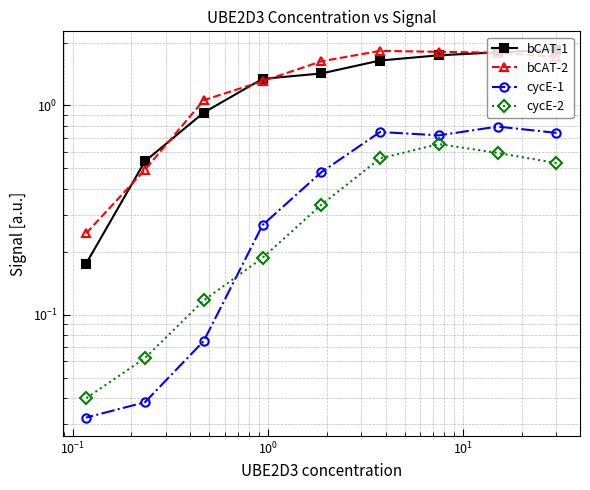

How many interior local peaks does the bCAT-2 series have?

1